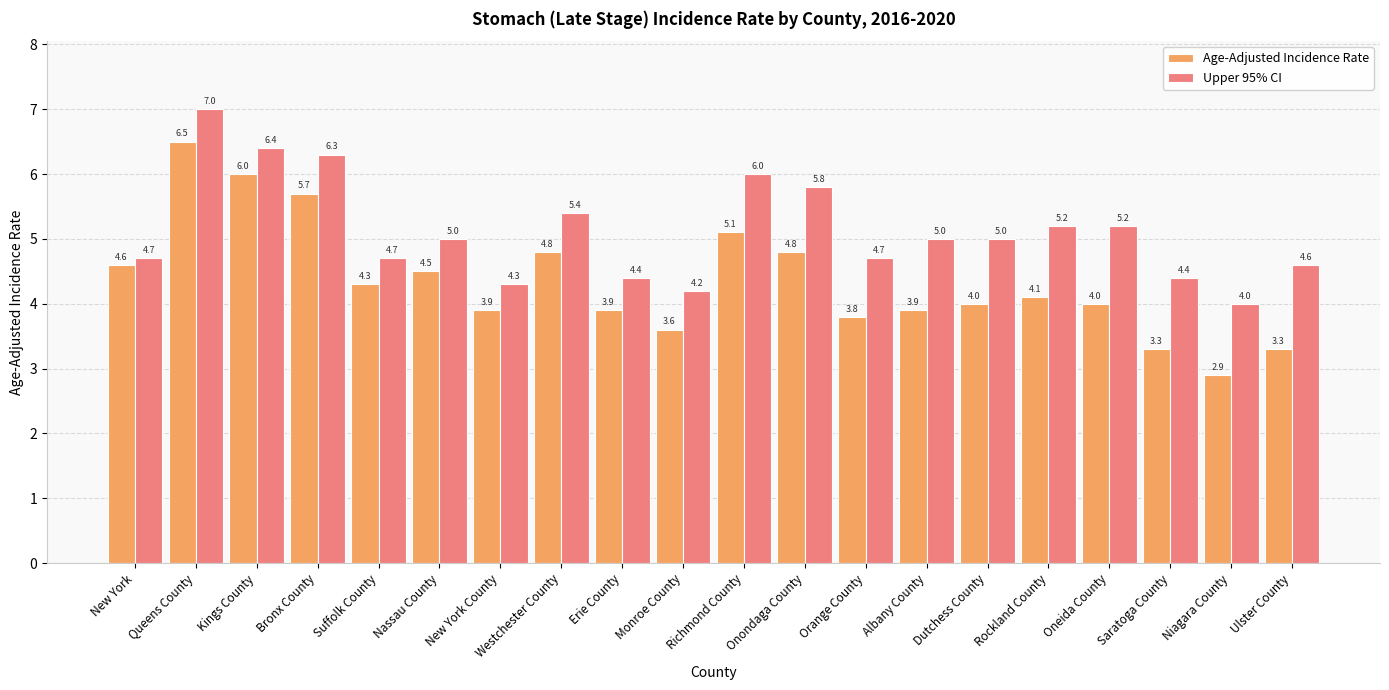

What are all the series names shown in the legend?

Age-Adjusted Incidence Rate, Upper 95% CI